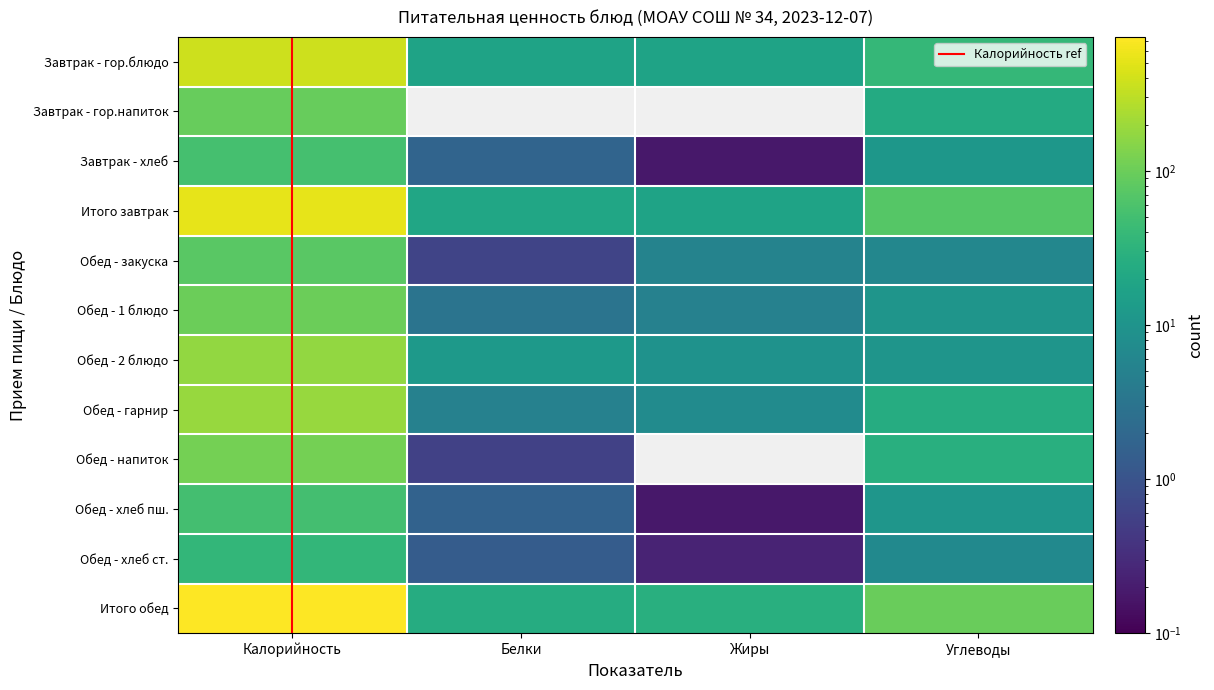

True or false: Обед - напиток has a value of 113.8 at Калорийность.

True